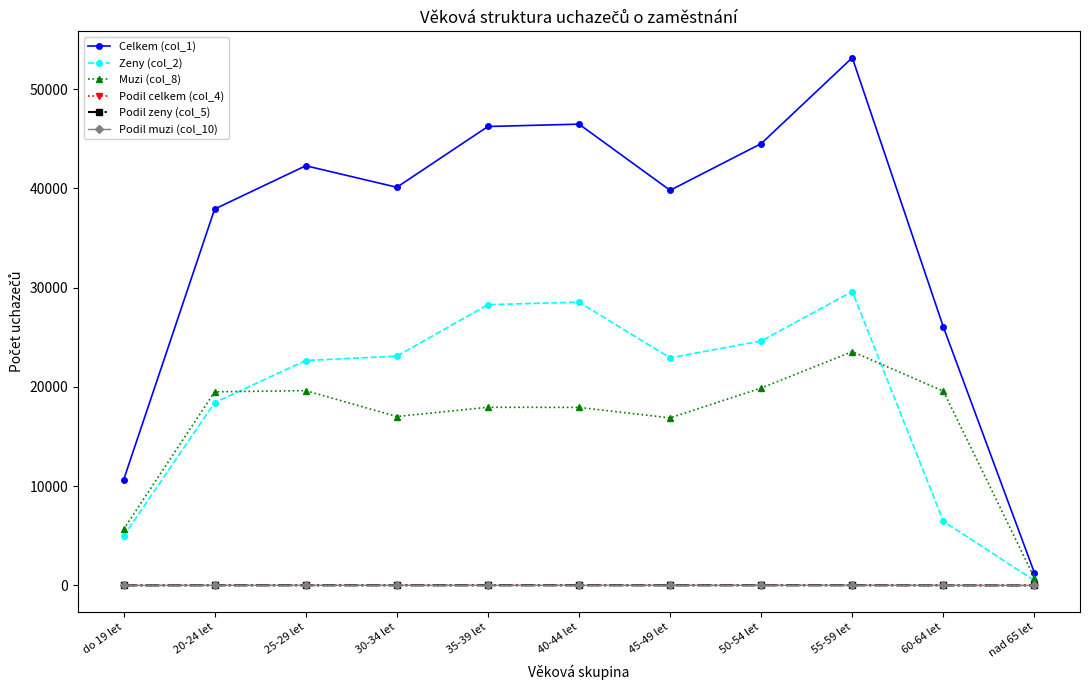

How many lines are shown in the chart?

6